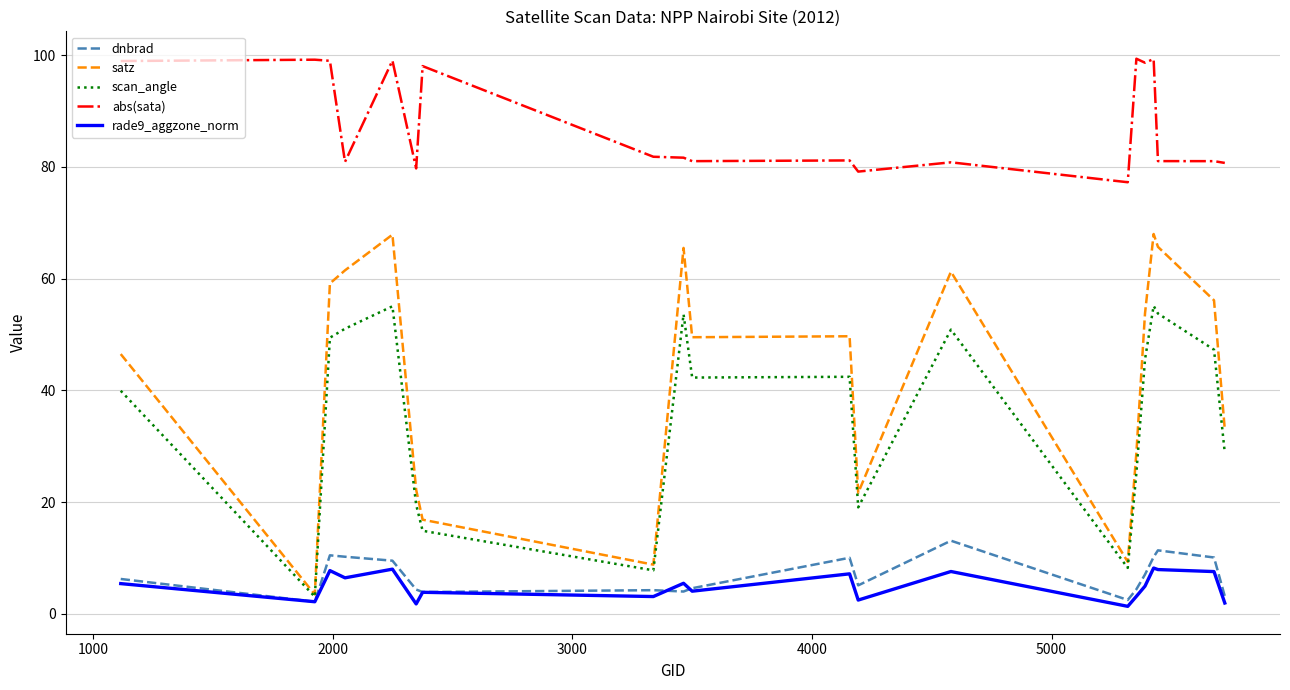

In rade9_aggzone_norm, how many points are higher than both neighbors (excluding endpoints)?

7